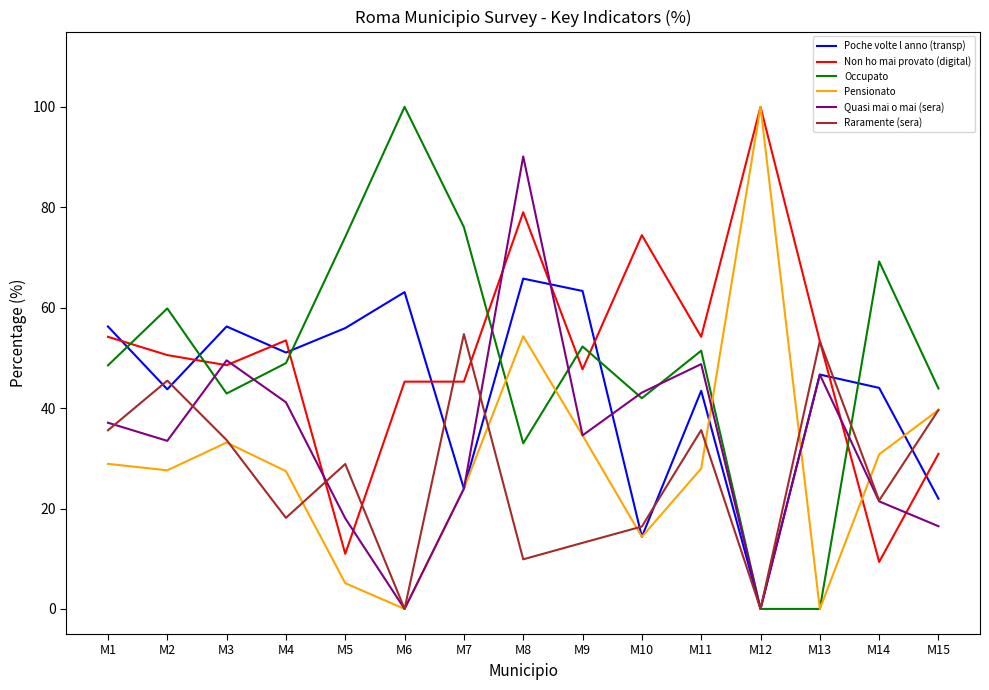

Is this an area chart (filled region under the line)?

No